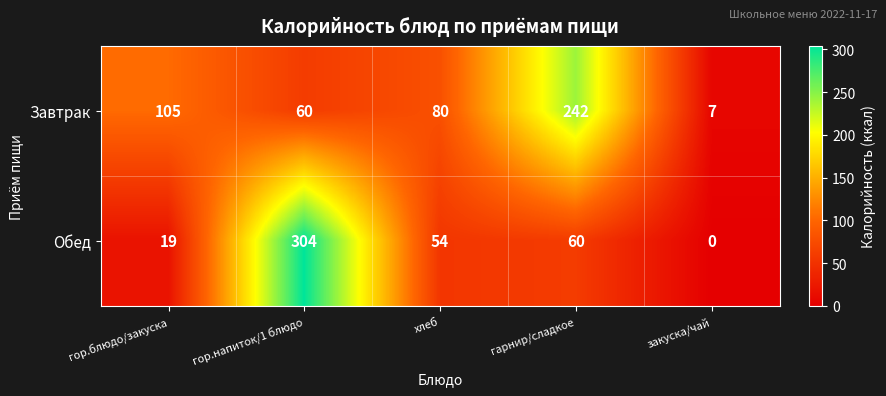

At гарнир/сладкое, list the series in order from largest to smallest.

Завтрак, Обед